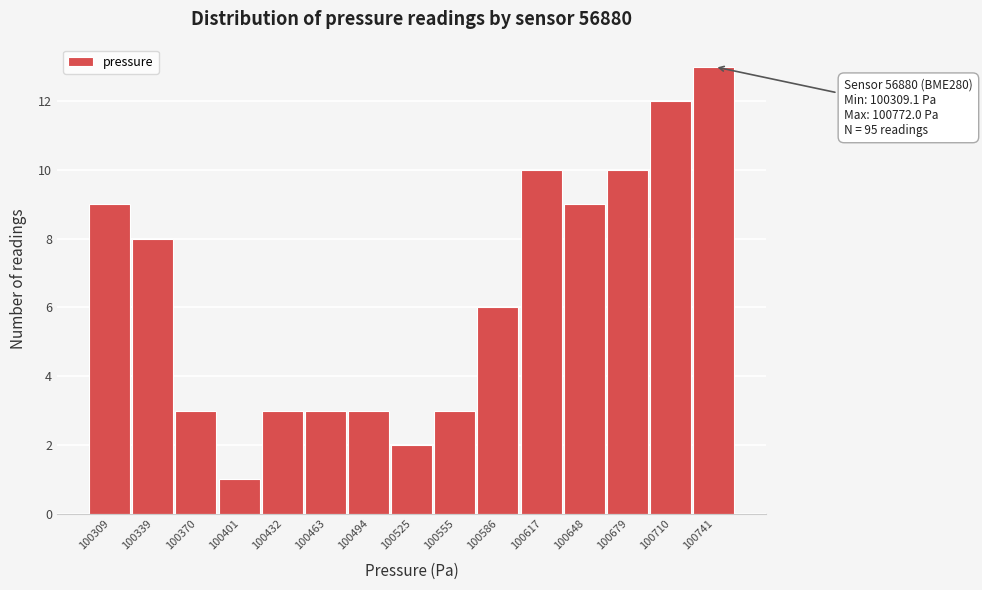

Reading left to right, transcribe all the data shown in this chart.

9	8	3	1	3	3	3	2	3	6	10	9	10	12	13